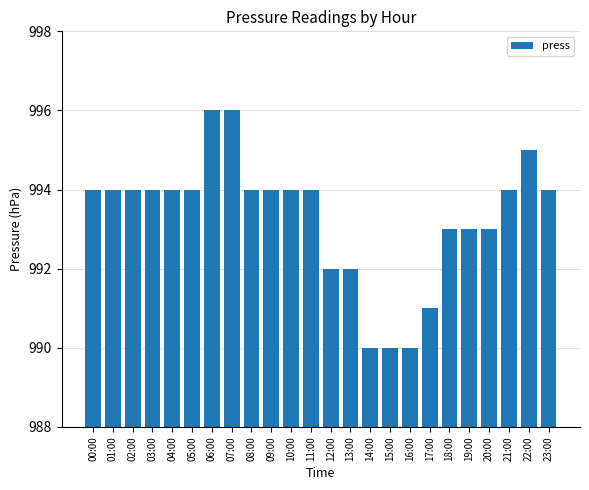

True or false: the data shows 994 at 04:00.

True